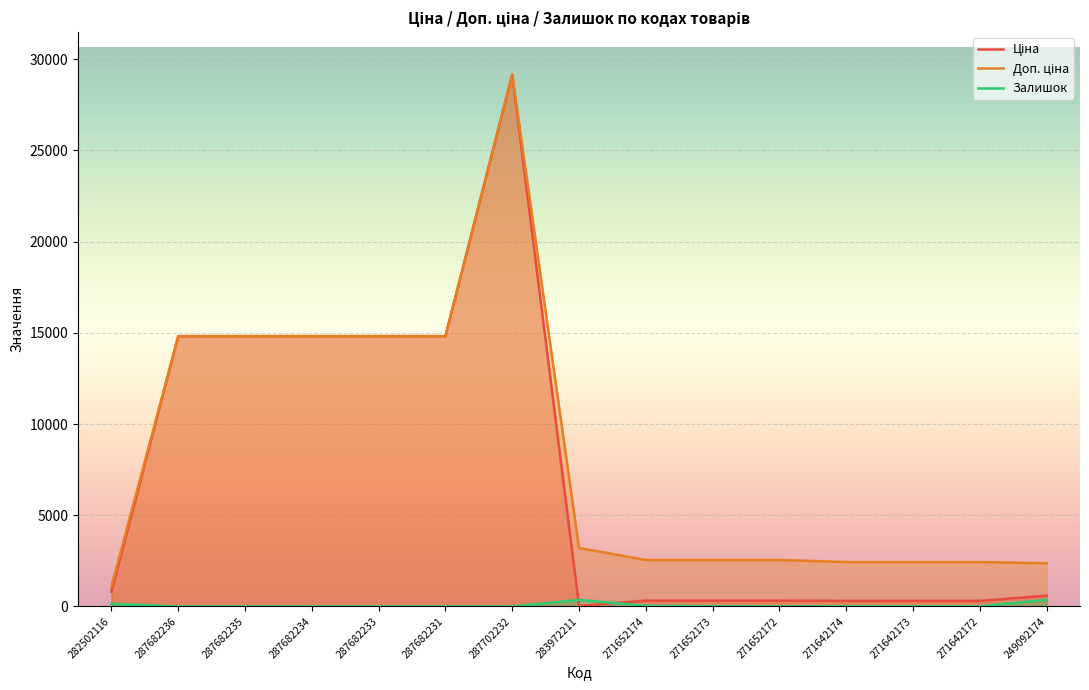

Is it true that Ціна equals 304.1 at 271642174?

True